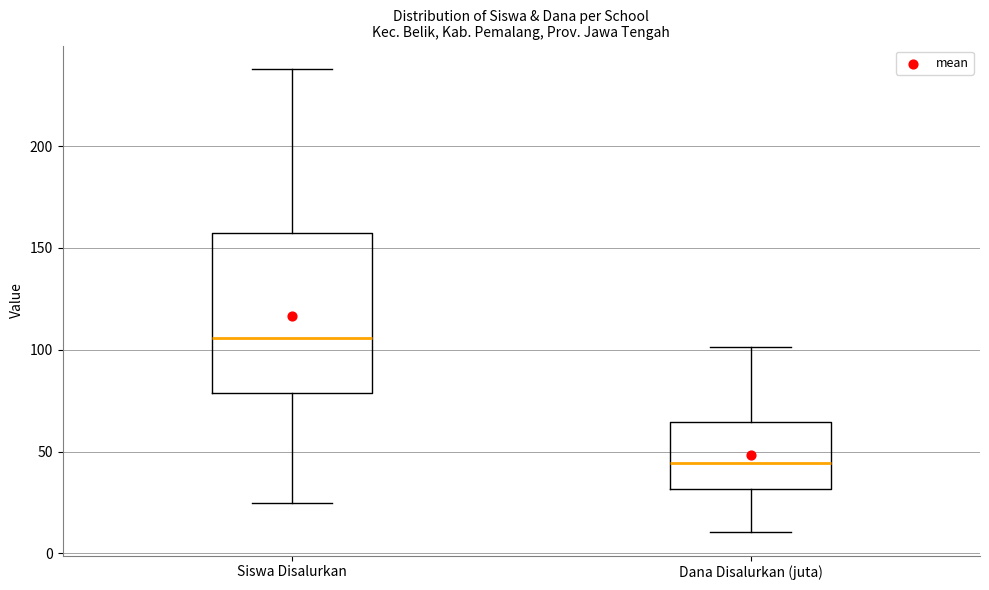

Reading left to right, transcribe this box plot: for each box, give where its median line is, the range the box spans, and where its two whiskers end, as read against the y-axis. The values are not printed on the chart, so give them approximately, as read against the axis.

Siswa Disalurkan: median 105, box 80 to 160, whiskers 25 to 240
Dana Disalurkan (juta): median 45, box 30 to 65, whiskers 10 to 100